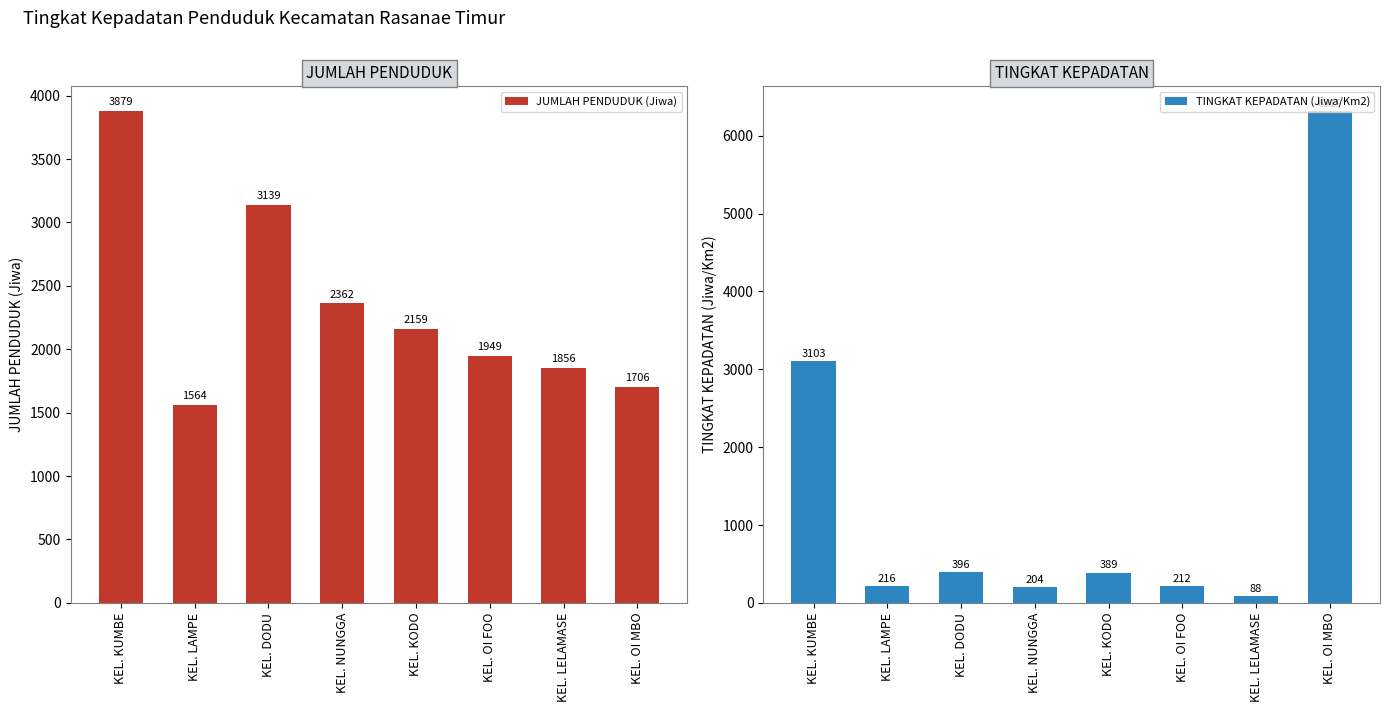

What is the highest value of the JUMLAH PENDUDUK (Jiwa) series?

3879